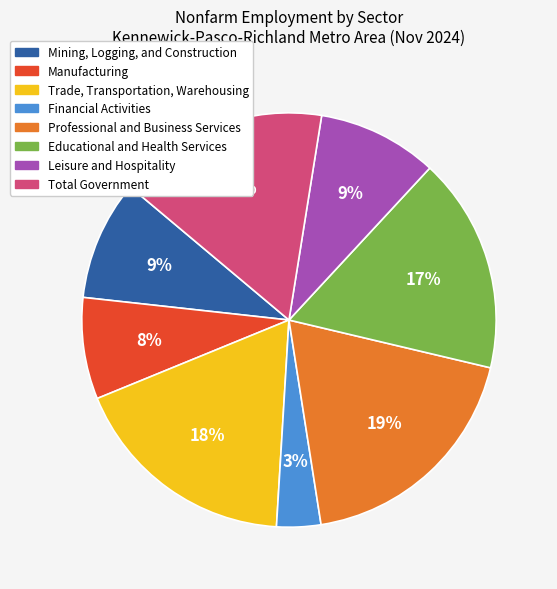

Does any single category account for the majority?

No